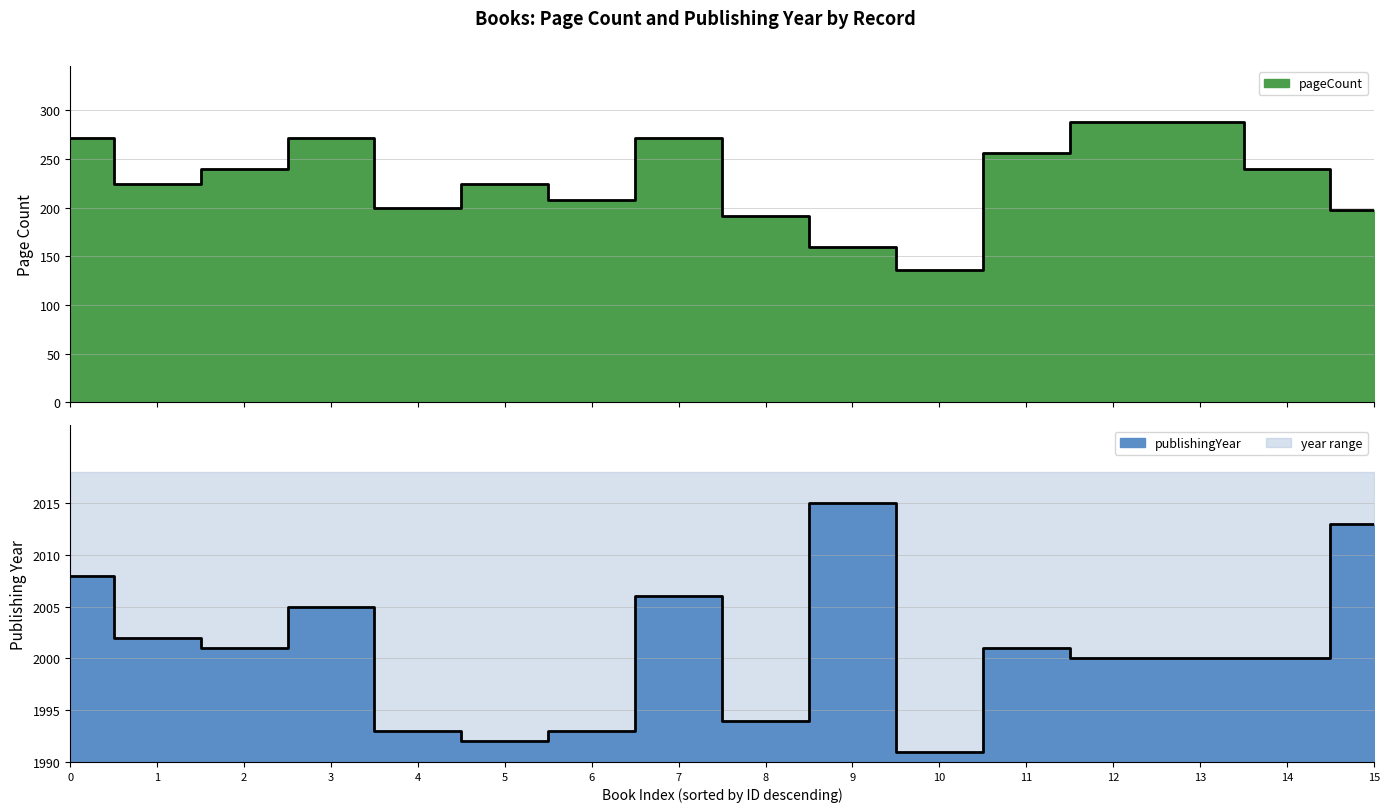

How many data points does each series have?

16